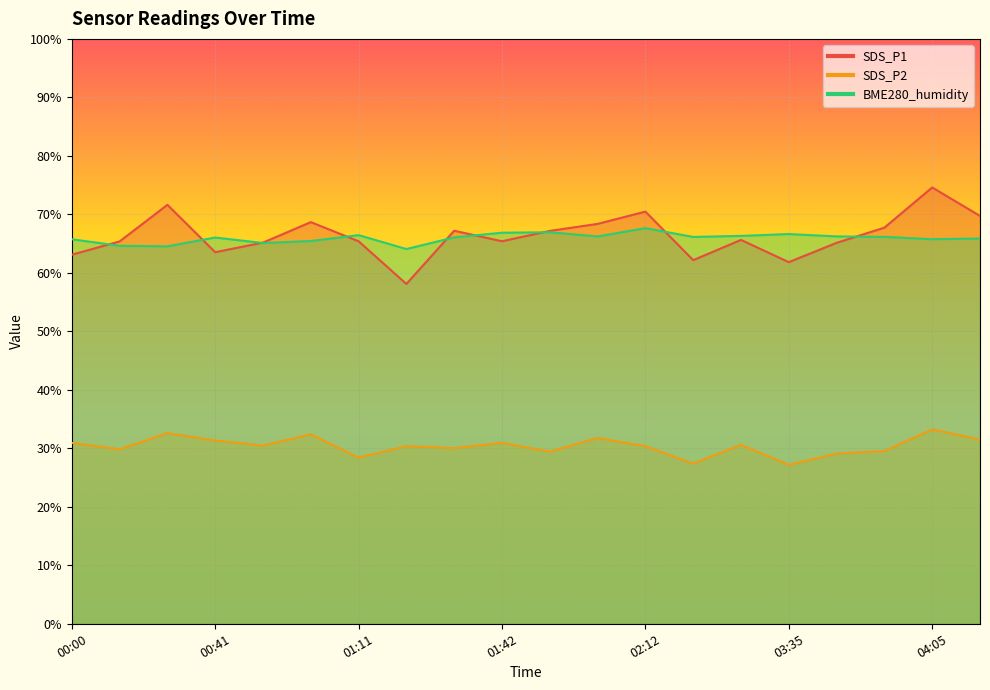

What is the value of the BME280_humidity point at the 8th from the left?

64.1